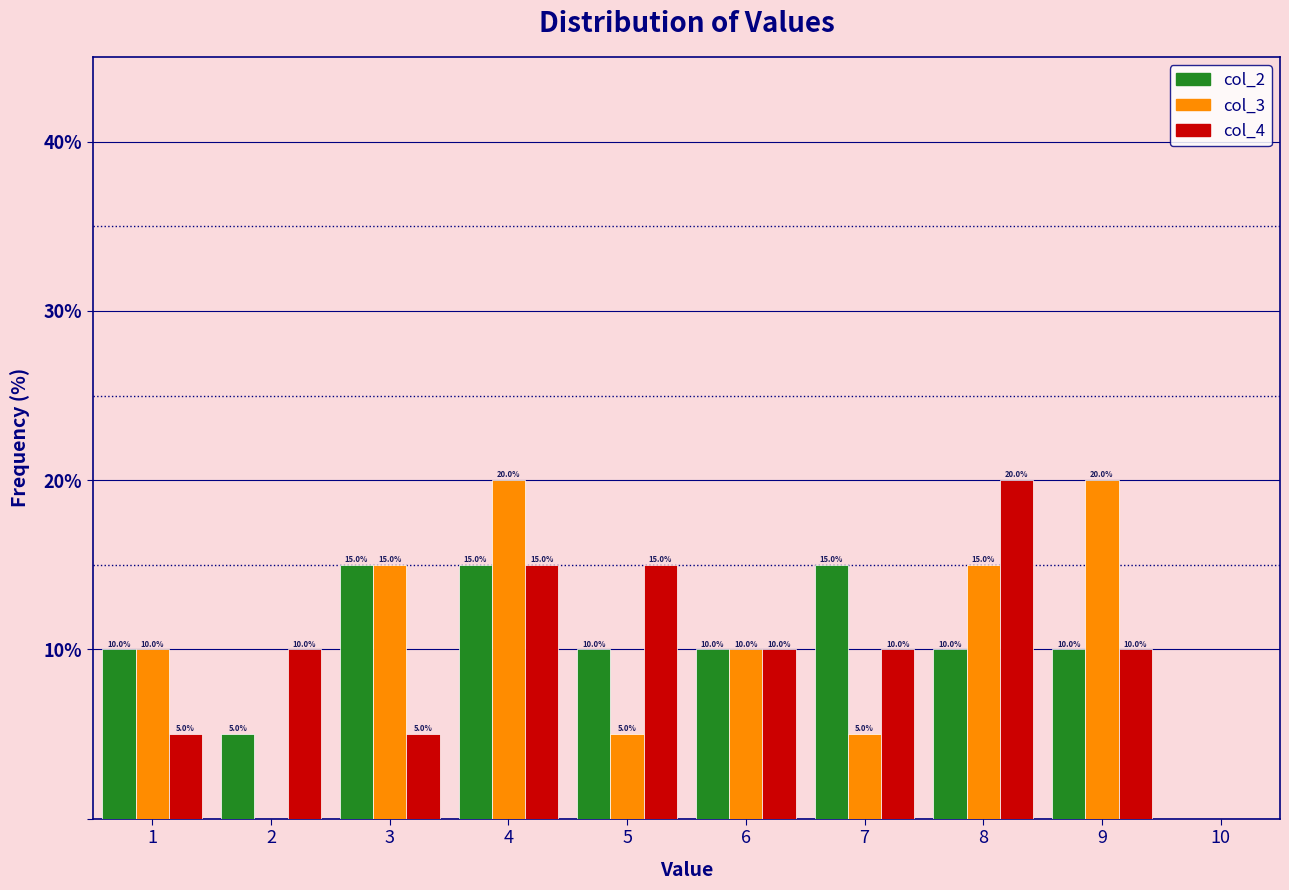

Reading right to left, transcribe all the data shown in this chart.

col_2: 10=0	9=10	8=10	7=15	6=10	5=10	4=15	3=15	2=5	1=10
col_3: 10=0	9=20	8=15	7=5	6=10	5=5	4=20	3=15	2=0	1=10
col_4: 10=0	9=10	8=20	7=10	6=10	5=15	4=15	3=5	2=10	1=5